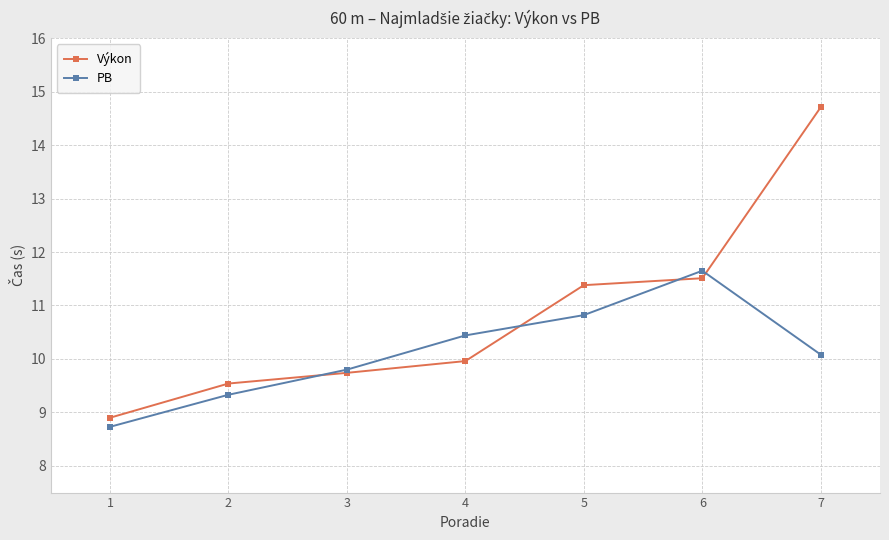

List the series in order of their overall mean, highest first.

Výkon, PB